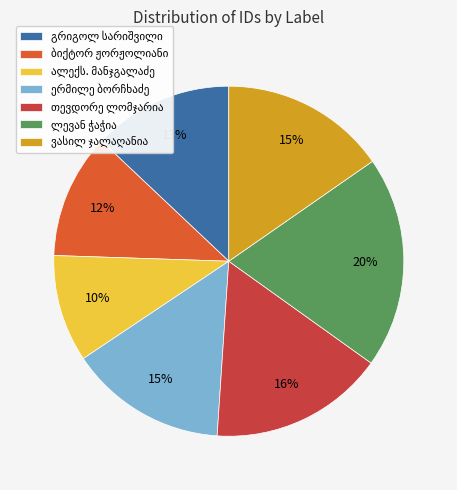

How many segments does this pie chart have?

7